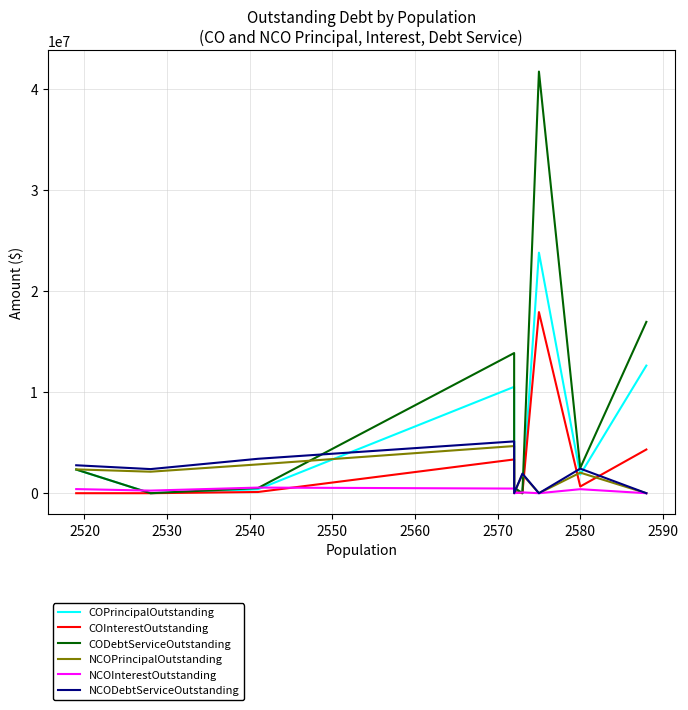

Between 2570 and 2590, which is larger?

2570